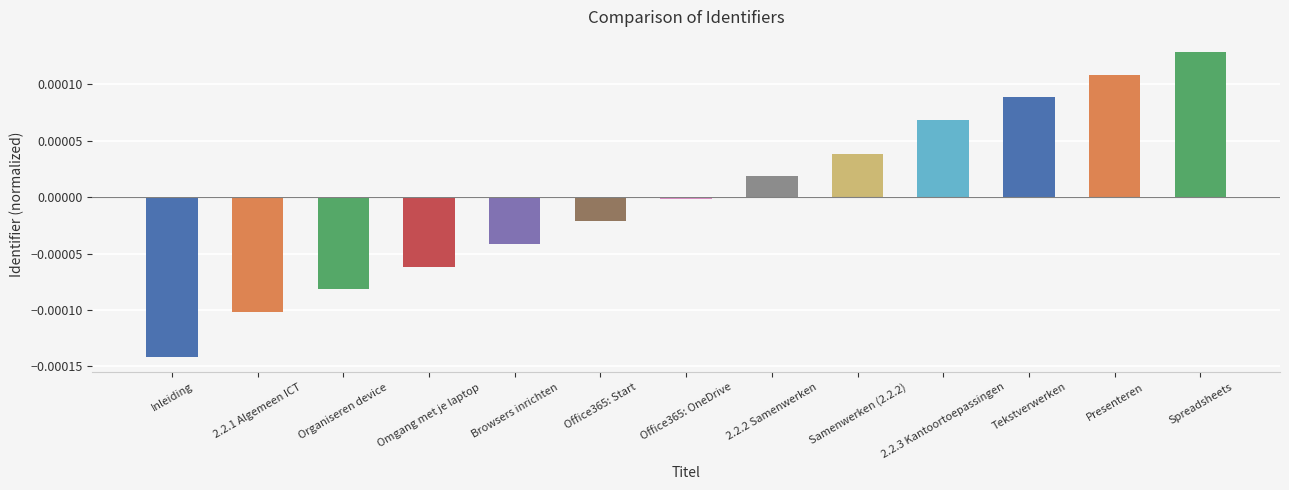

True or false: the data shows -0.0 at Inleiding.

True